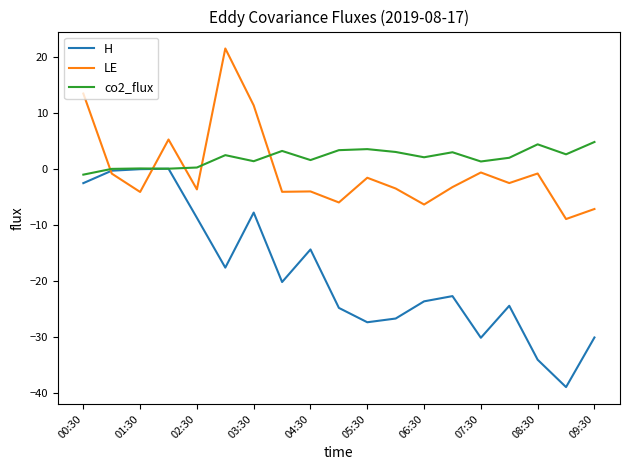

Which series has the largest range (max minus min)?

H